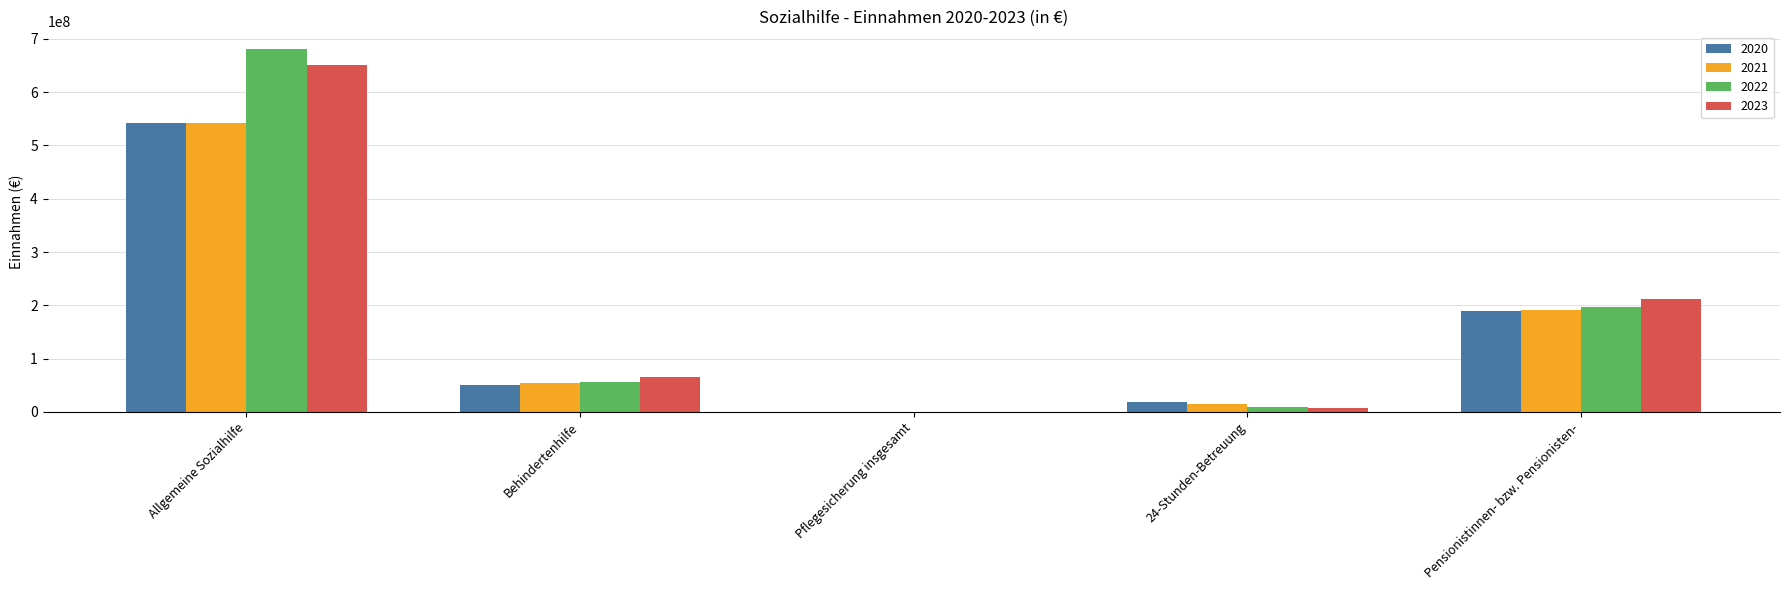

What is the total value across all series at Allgemeine Sozialhilfe?

2414363588.5